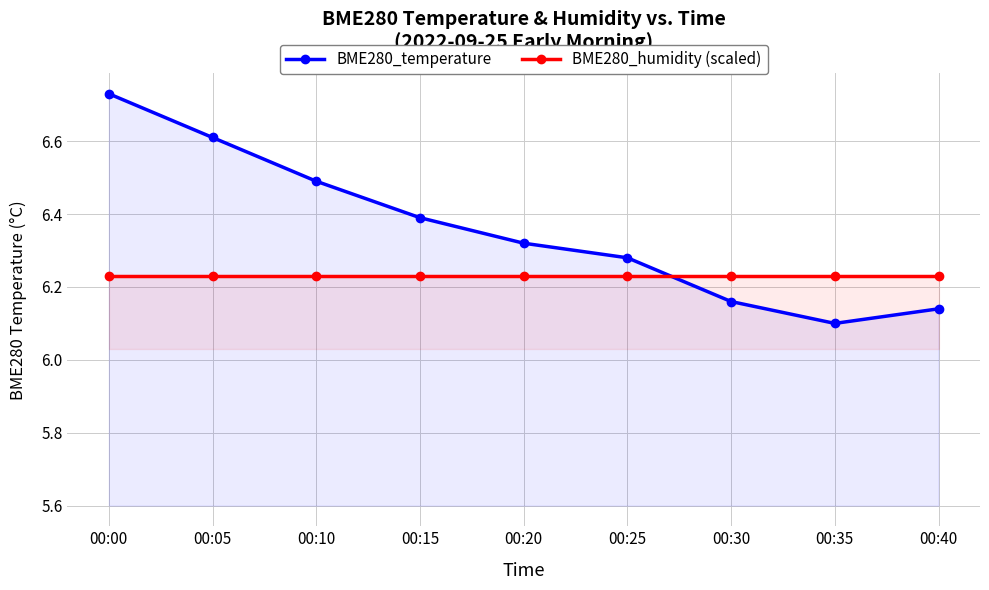

After their last crossing, which series has the higher values: BME280_temperature or BME280_humidity (scaled)?

BME280_humidity (scaled)